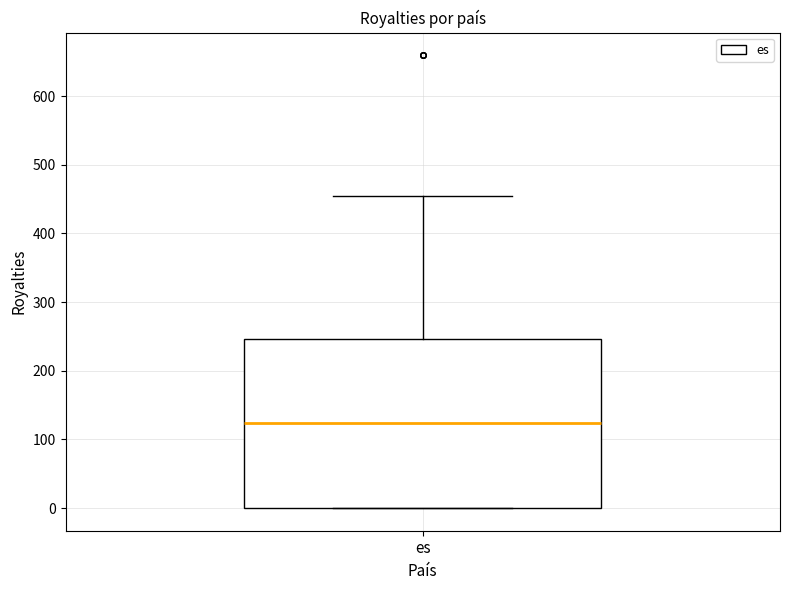

Where is the upper edge of the box for es on the y-axis? The values are not printed on the chart, so give them approximately, as read against the axis.

250